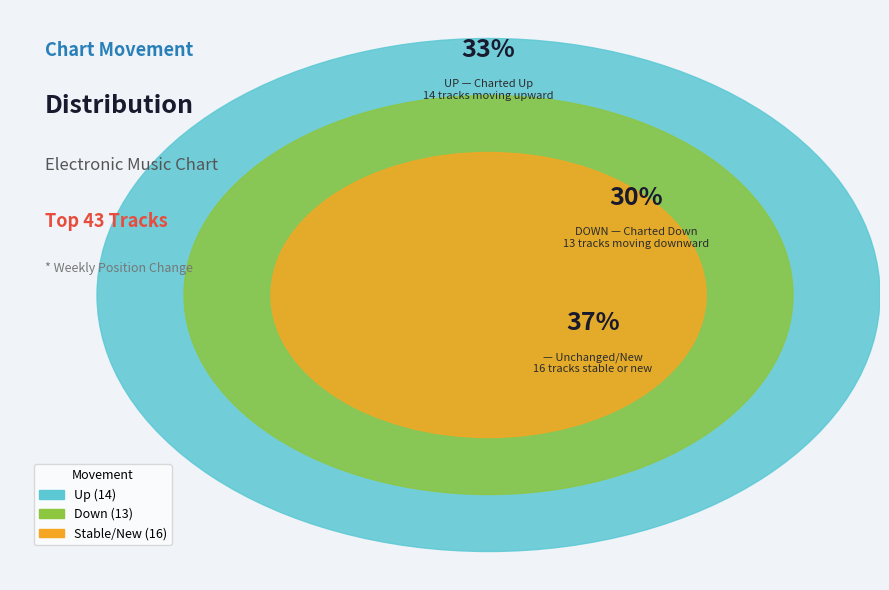

To the nearest percent, what portion does down represent?

30%